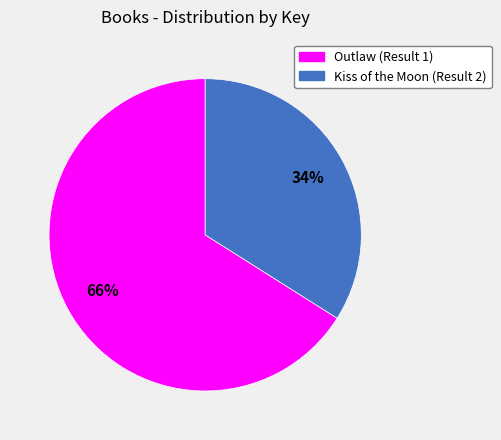

Does Kiss of the Moon (Result 2) account for over 50% of the chart?

No